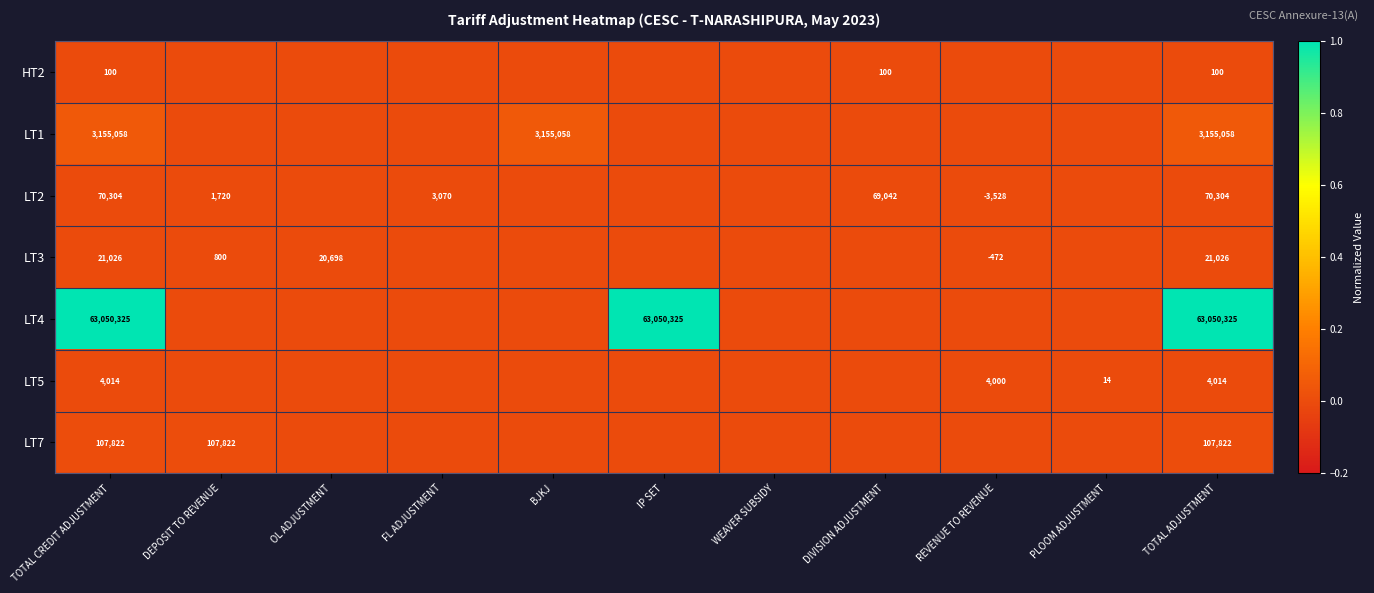

True or false: LT3 has a value of 12845 at OL ADJUSTMENT.

False